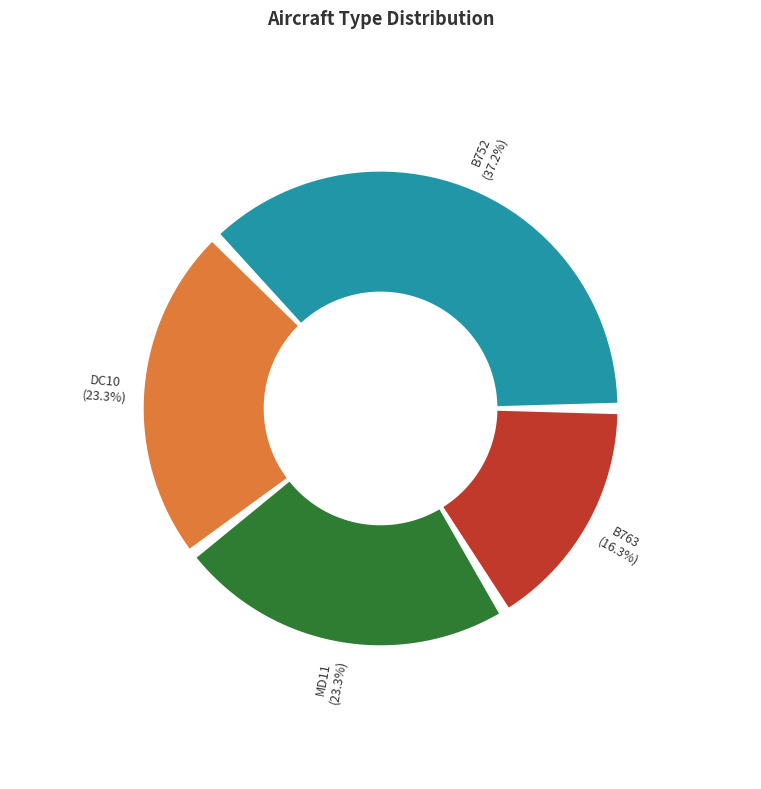

To the nearest percent, what portion does B763 represent?

16%